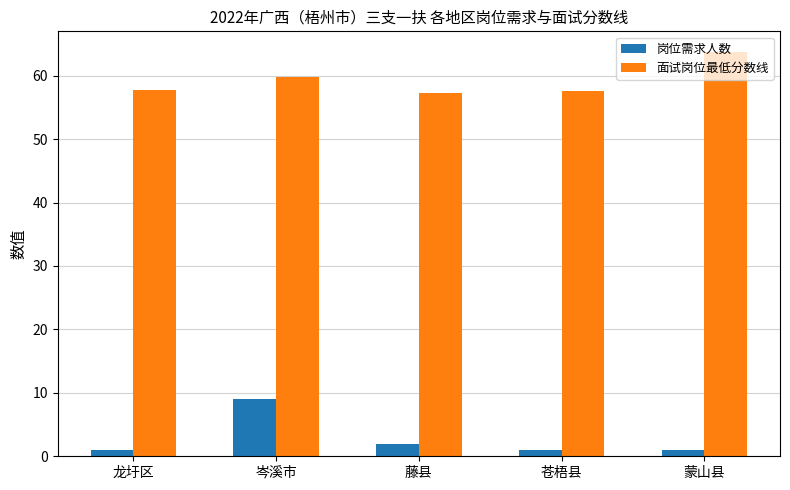

Which series has the largest total across all categories?

面试岗位最低分数线